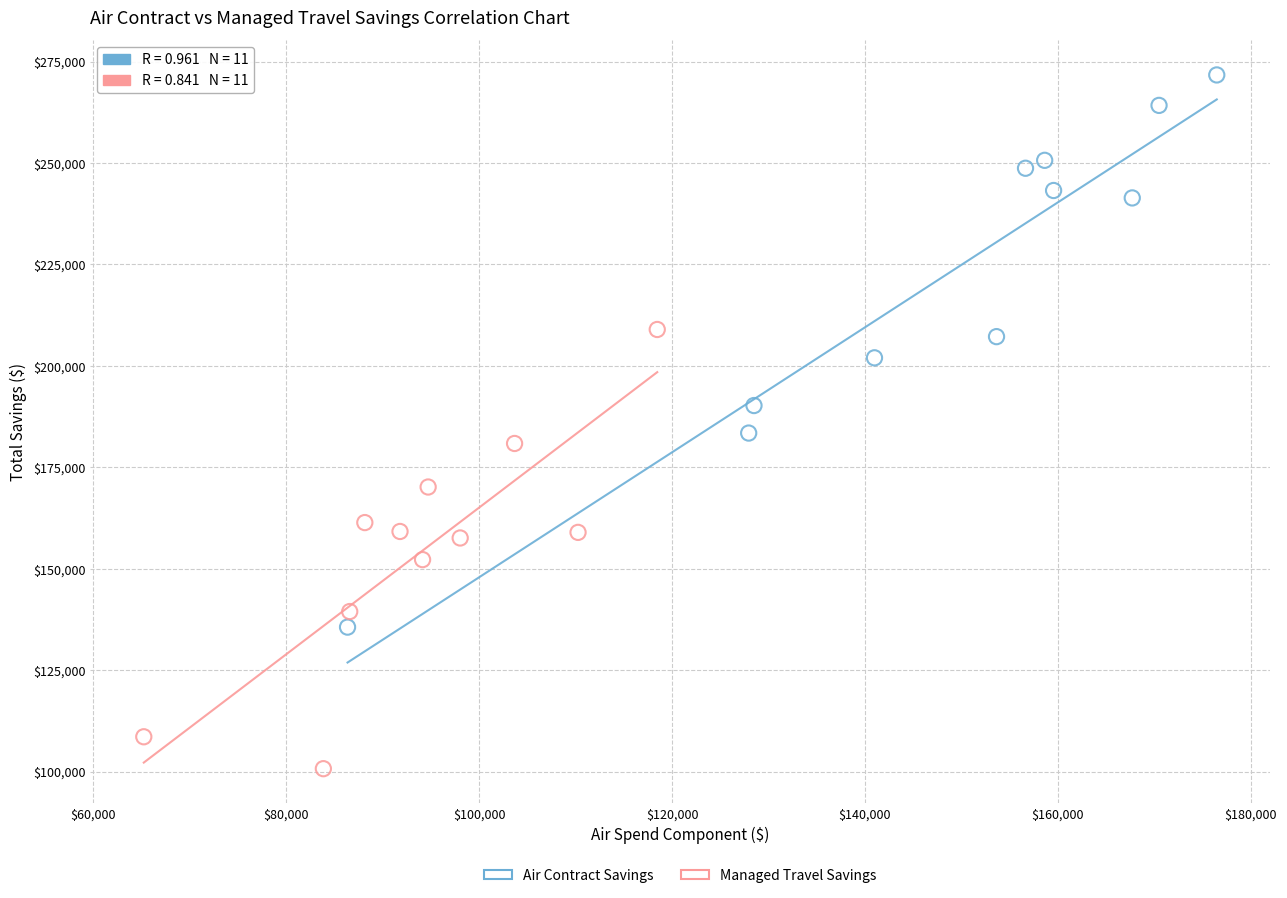

Which series reaches the maximum Y coordinate?

Air Contract Savings